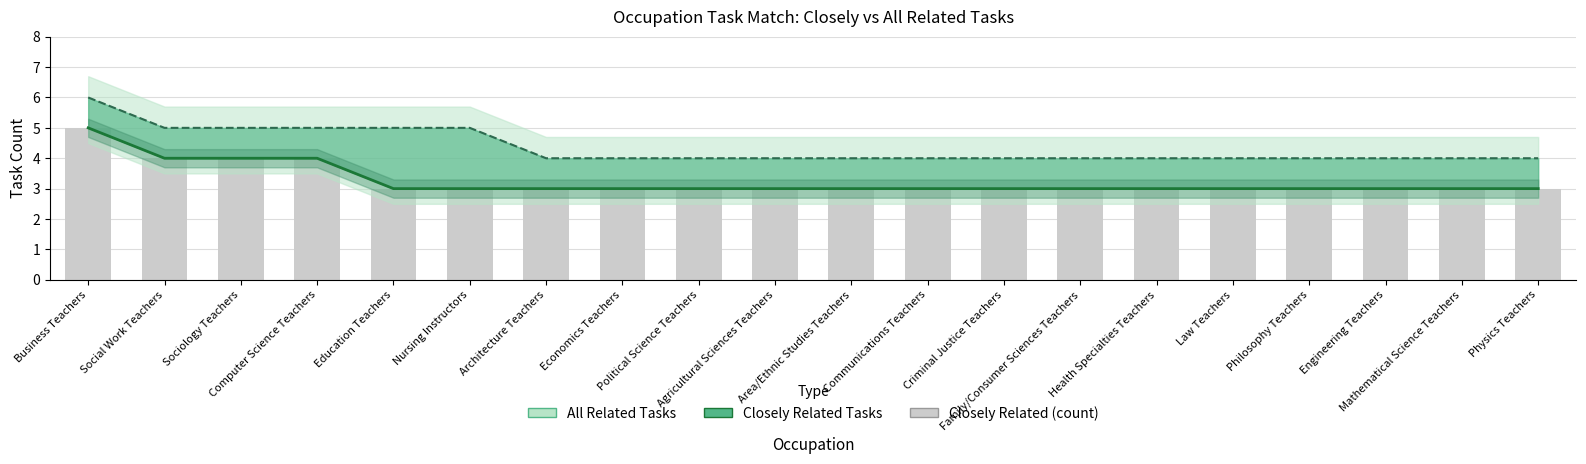

What value does the All Related Tasks (line) series have at Criminal Justice Teachers?

4